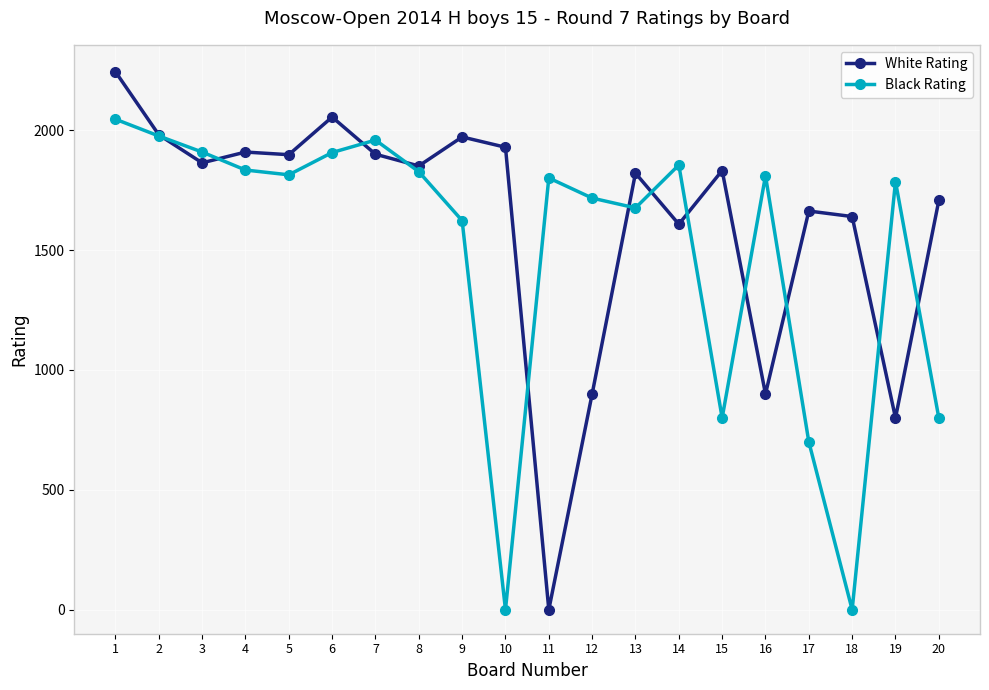

Which series has the largest total across all categories?

White Rating